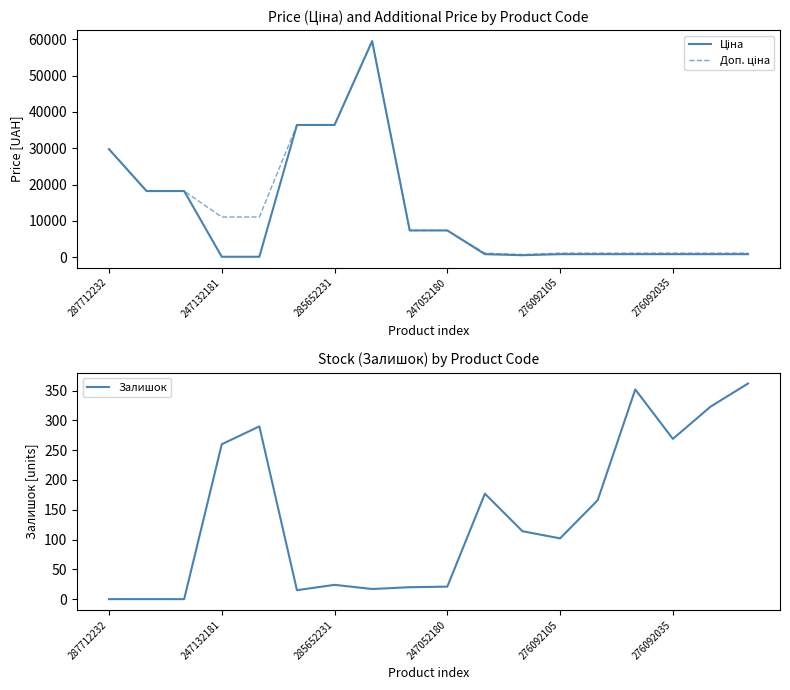

Is it true that Залишок equals -145 at 287712232?

False